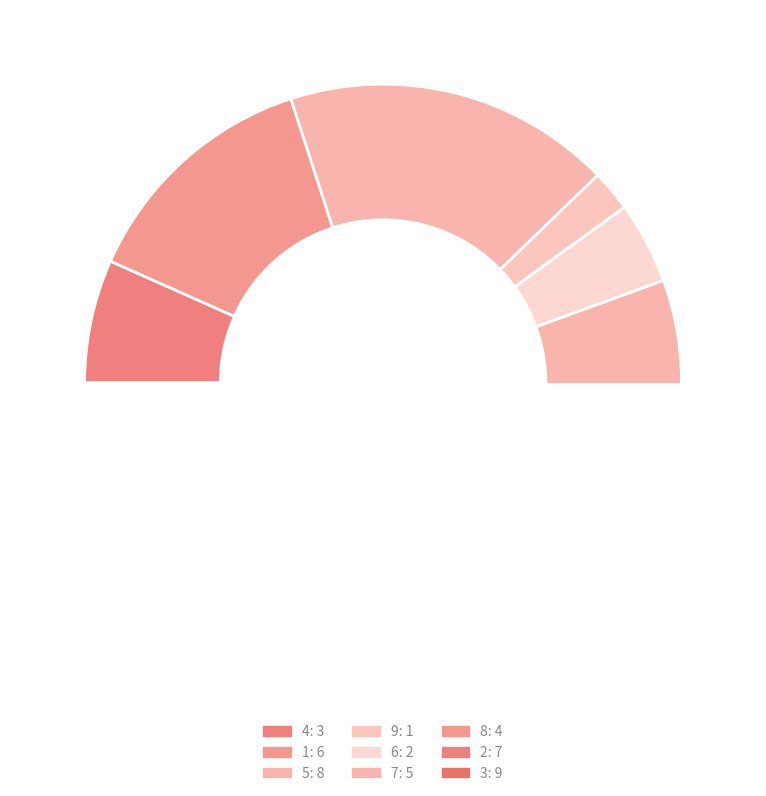

Which category has the smallest portion of the pie?

9